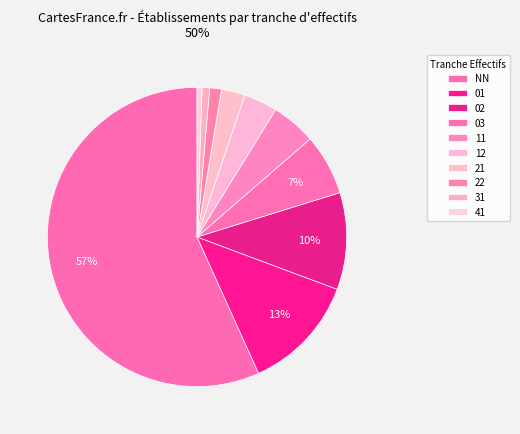

Count the number of slices in the pie.

10